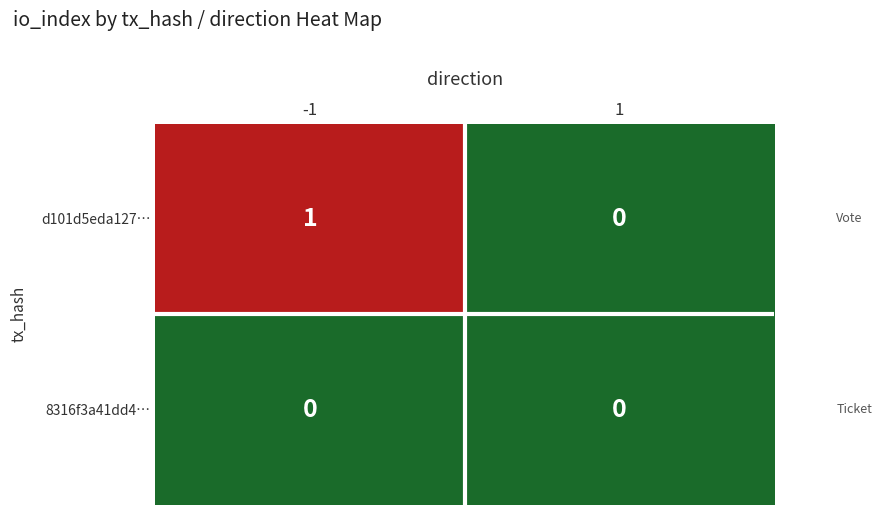

Reading right to left, extract all data points from this chart.

d101d5eda127…: 1=0	-1=1
8316f3a41dd4…: 1=0	-1=0